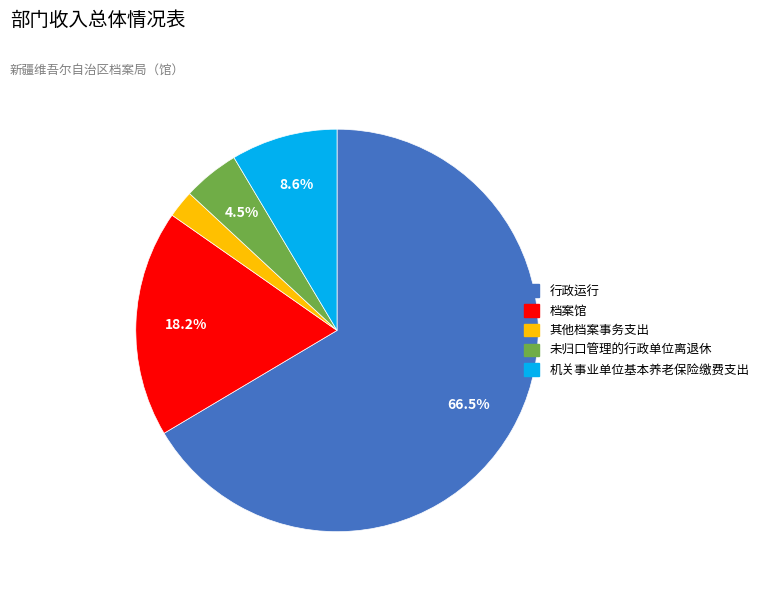

To the nearest percent, what is the average slice percentage?

20%